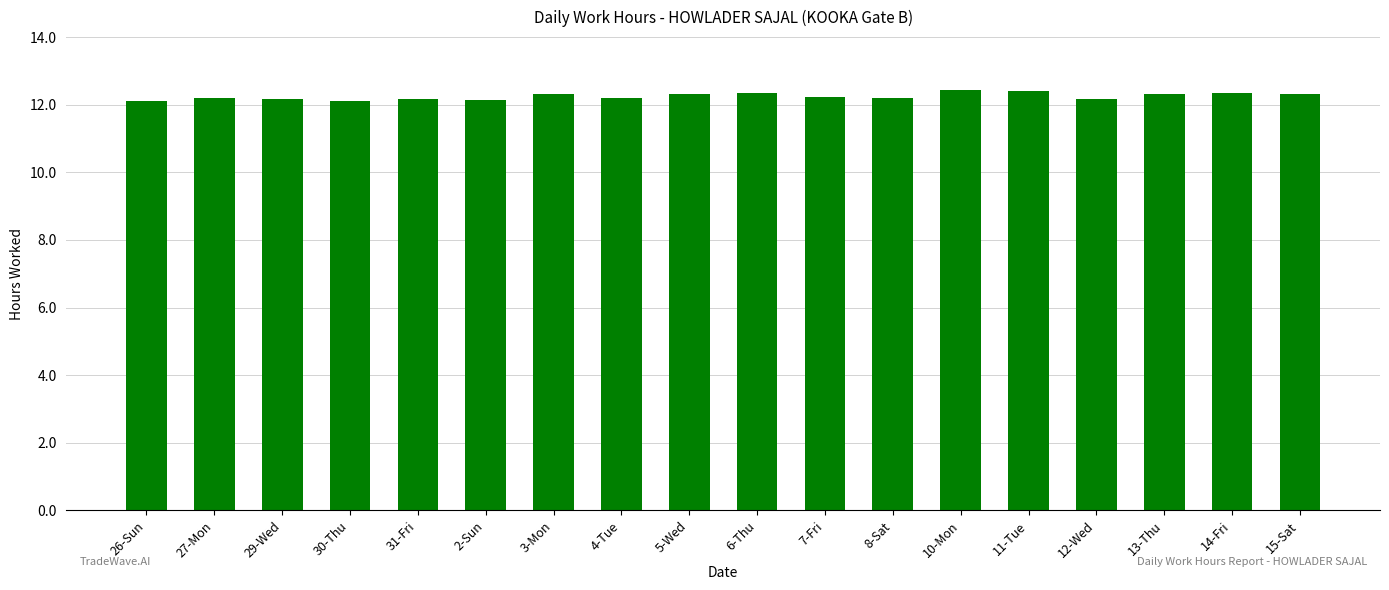

What position from the right is 31-Fri?

14